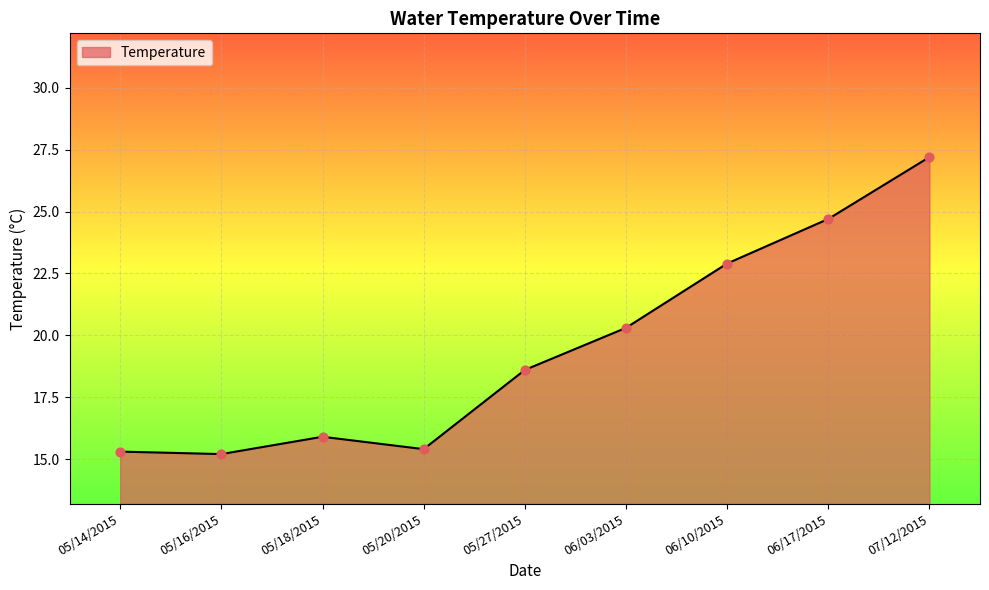

What is the change in value from 06/03/2015 to 06/17/2015?

+4.4